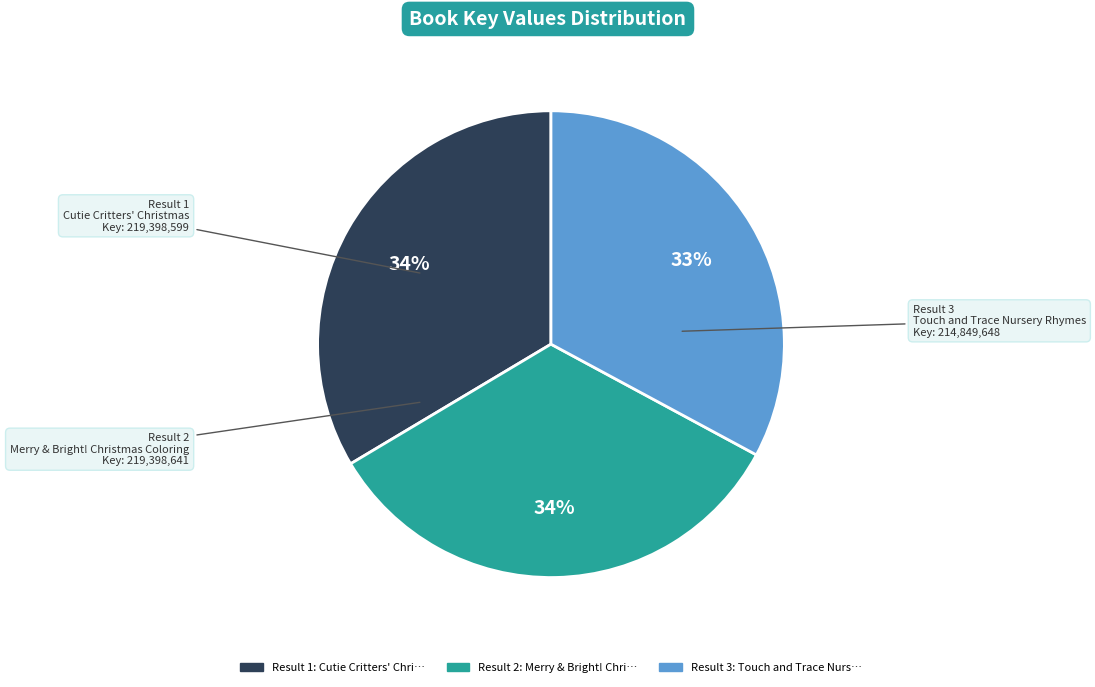

Is there any slice that represents more than half of the pie?

No